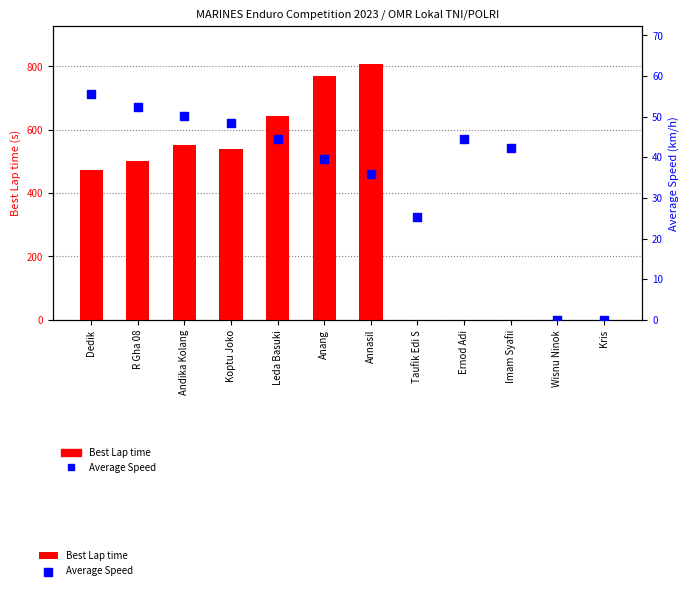

What is the total value across all series at R Gha 08?

554.5